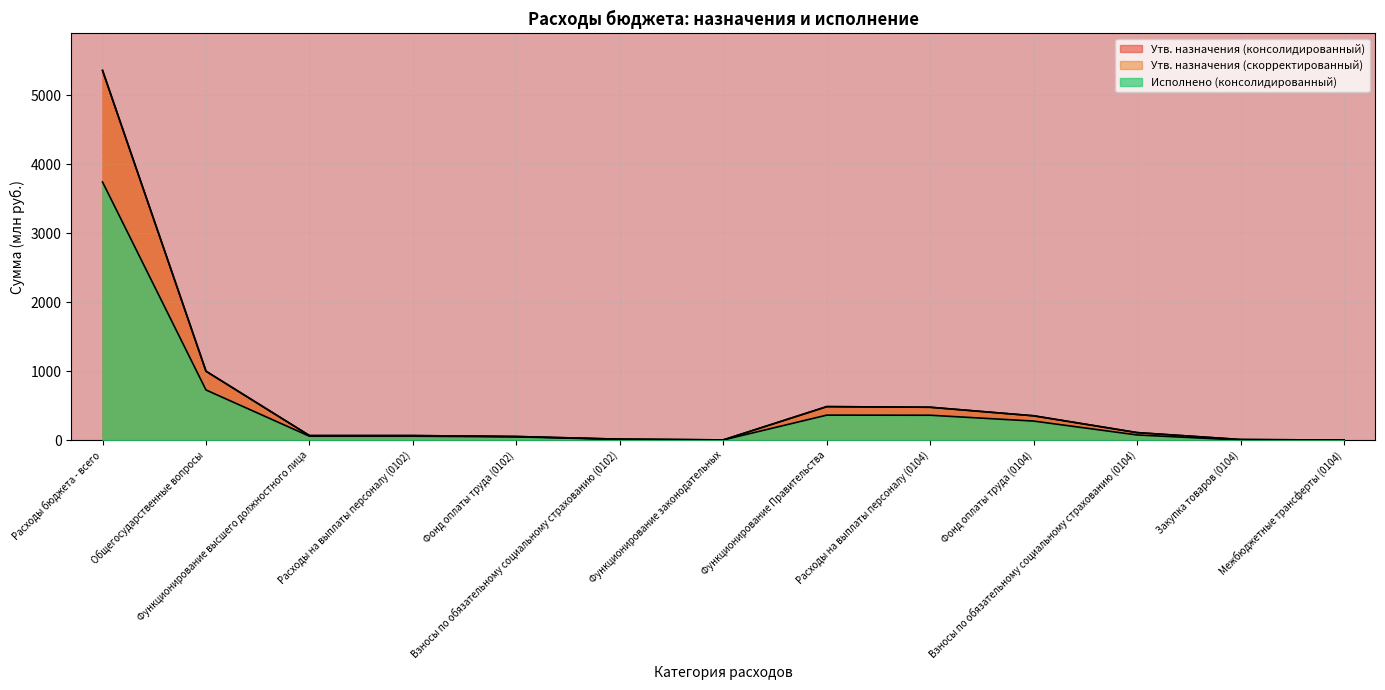

What is the value of the Исполнено (консолидированный) point at the 1st from the left?

3741.5